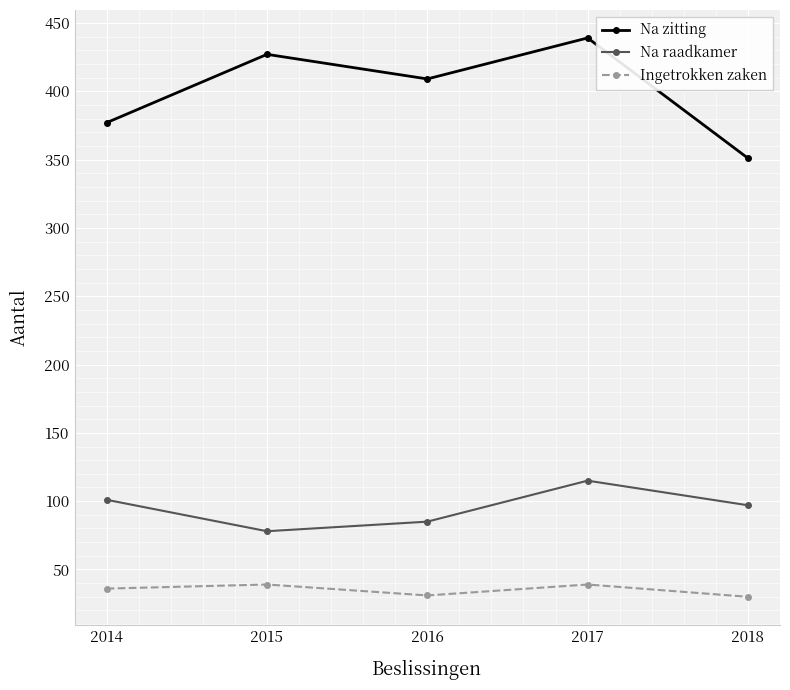

At which label does Na raadkamer first exceed 97?

2014